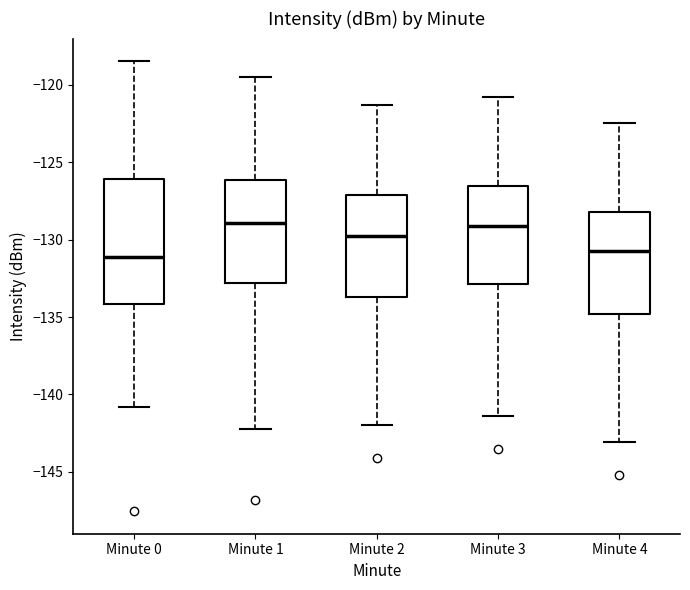

Which box is the tallest, from its lower edge to its upper edge?

Minute 0